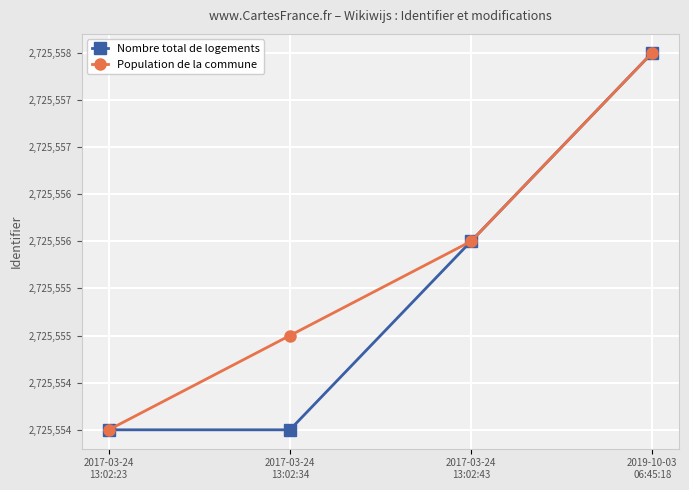

What are all the series names shown in the legend?

Nombre total de logements, Population de la commune